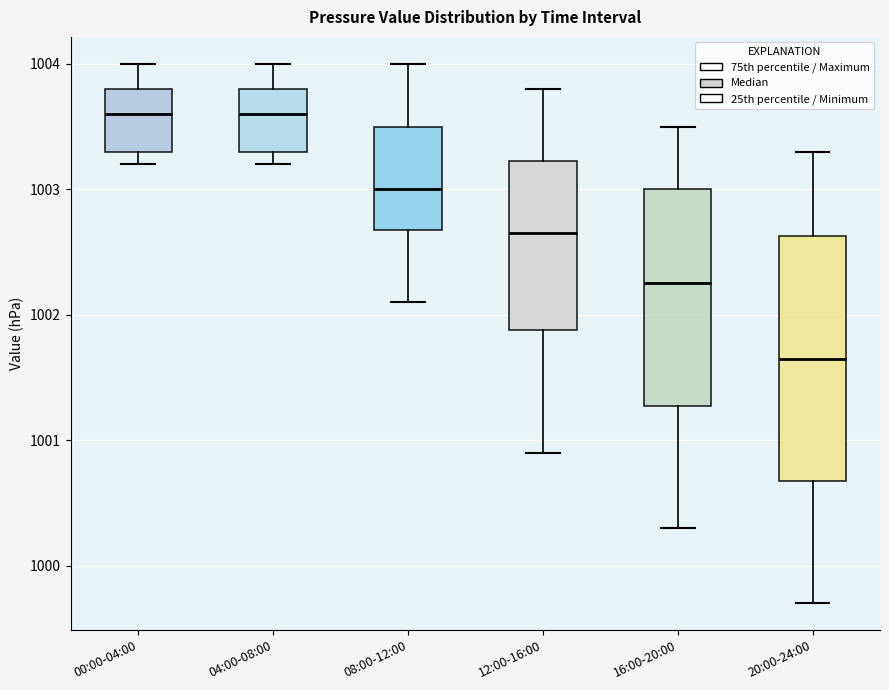

Reading left to right, transcribe this box plot: for each box, give where its median line is, the range the box spans, and where its two whiskers end, as read against the y-axis. The values are not printed on the chart, so give them approximately, as read against the axis.

00:00-04:00: median 1003.6, box 1003.3 to 1003.8, whiskers 1003.2 to 1004.0
04:00-08:00: median 1003.6, box 1003.3 to 1003.8, whiskers 1003.2 to 1004.0
08:00-12:00: median 1003.0, box 1002.7 to 1003.5, whiskers 1002.1 to 1004.0
12:00-16:00: median 1002.7, box 1001.9 to 1003.2, whiskers 1000.9 to 1003.8
16:00-20:00: median 1002.3, box 1001.3 to 1003.0, whiskers 1000.3 to 1003.5
20:00-24:00: median 1001.7, box 1000.7 to 1002.6, whiskers 999.7 to 1003.3